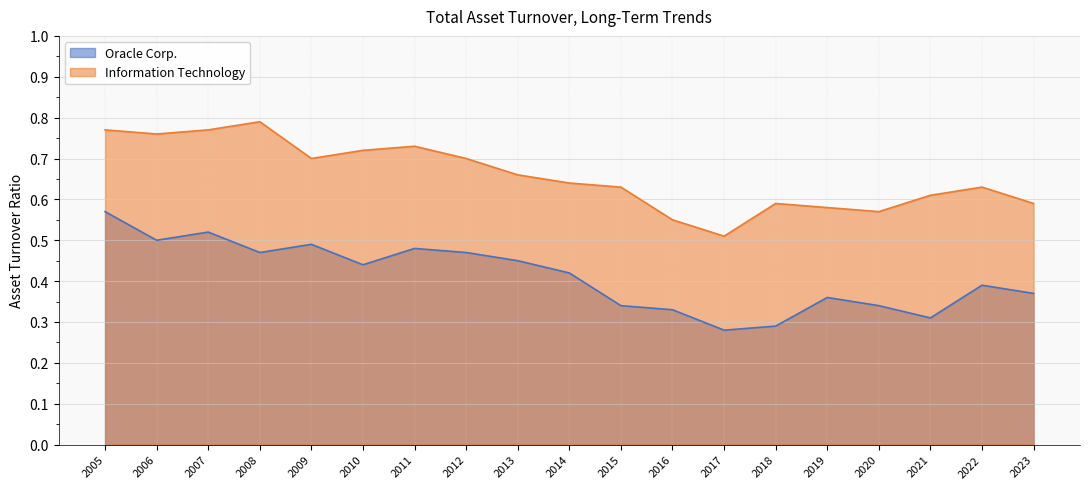

Which series has the largest range (max minus min)?

Oracle Corp.